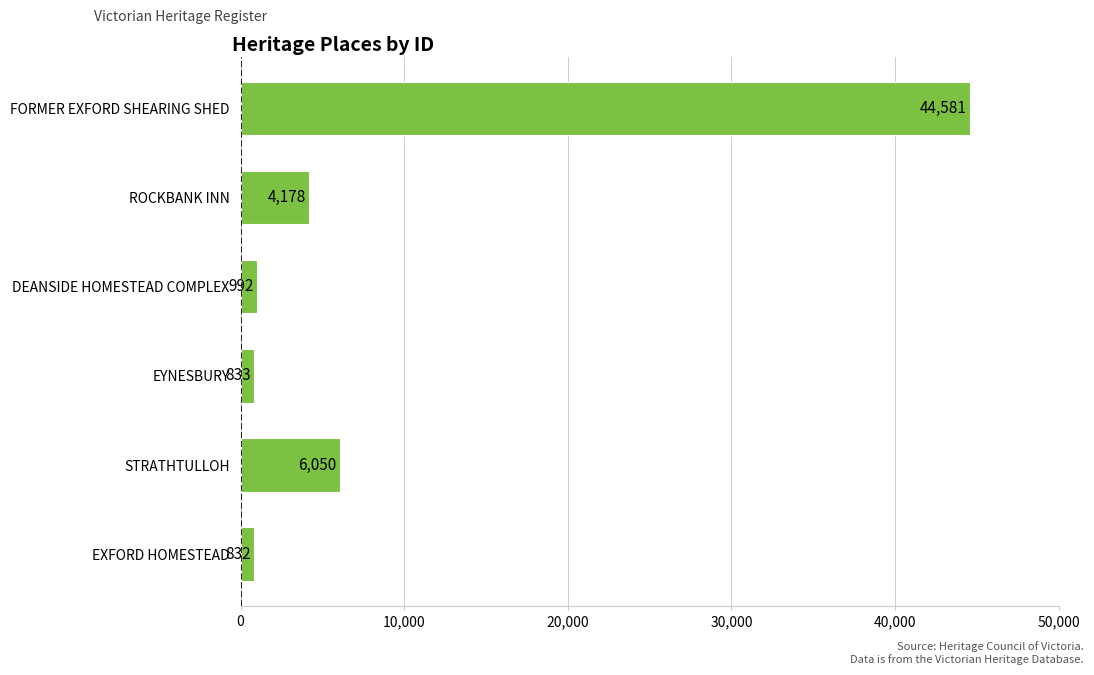

What is the difference between the maximum and minimum values?

43749